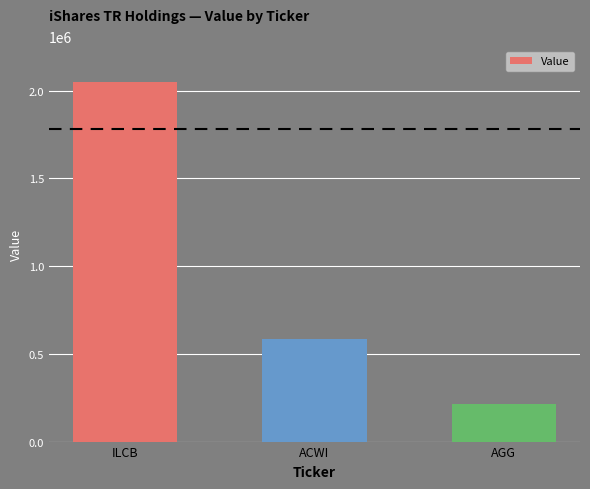

What is the change in value from ACWI to AGG?

-367295